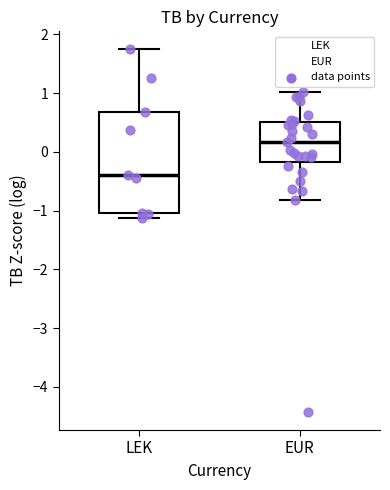

Which box's median line is the highest?

EUR